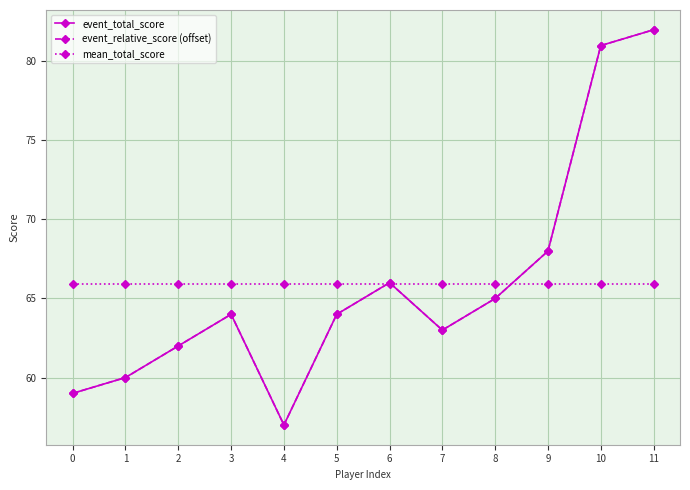

Does the chart have visible grid lines?

Yes